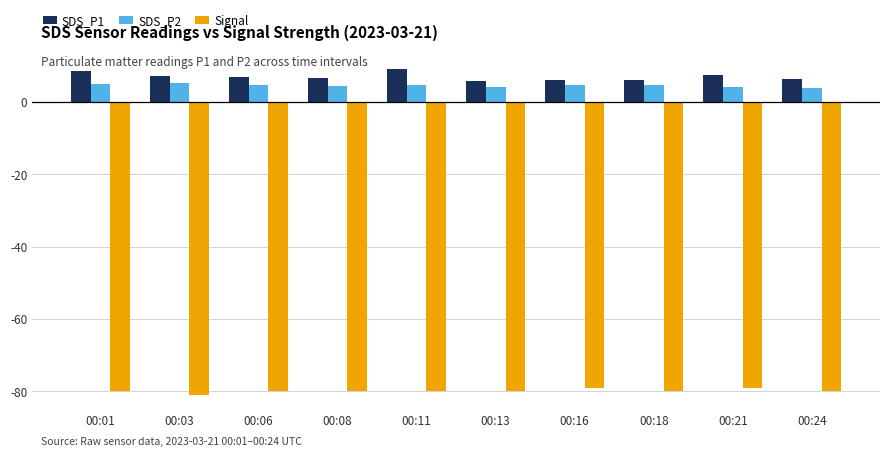

What is the difference between the maximum and minimum values in the SDS_P1 series?

3.3